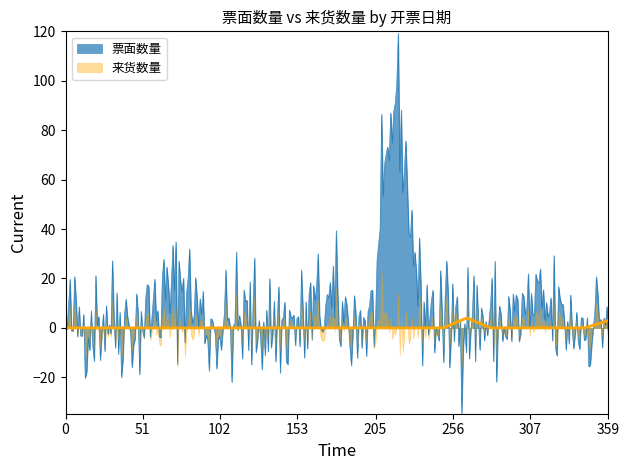

Rank the series by their maximum value, from lowest to highest.

来货数量, 票面数量